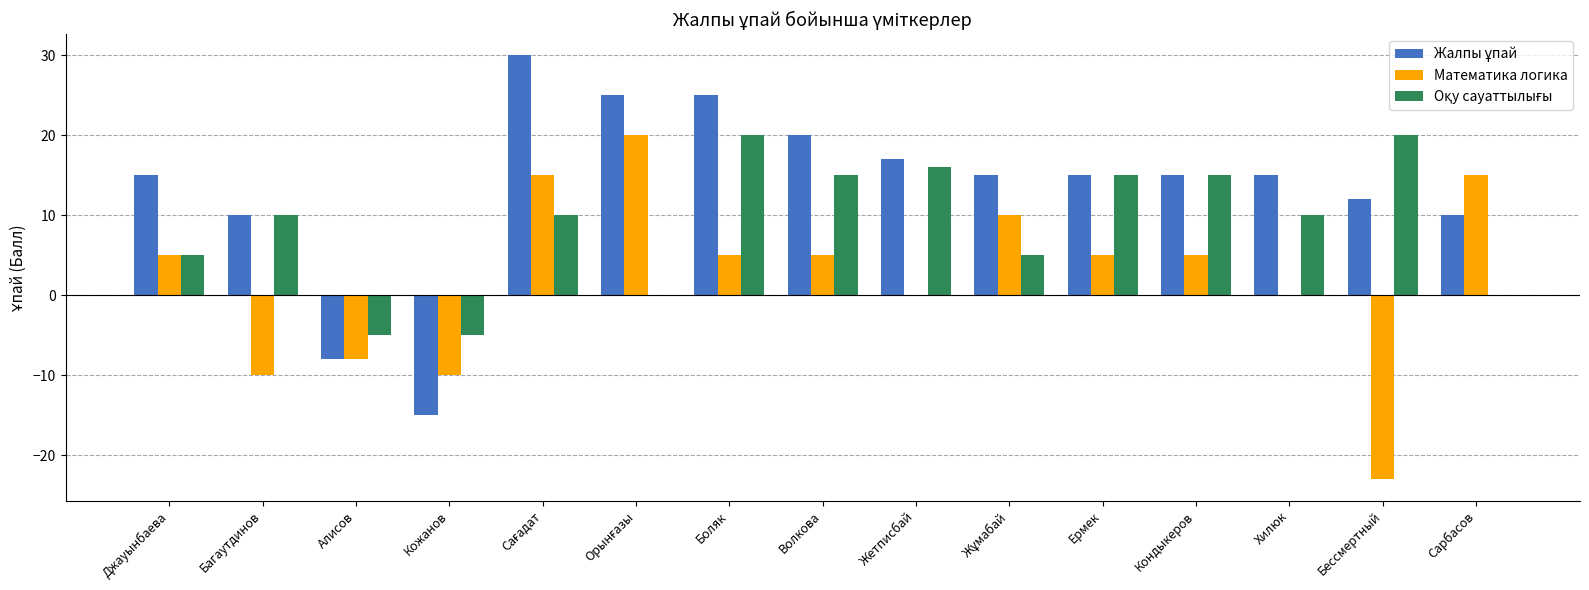

What is the total value across all series at Джауынбаева?

25